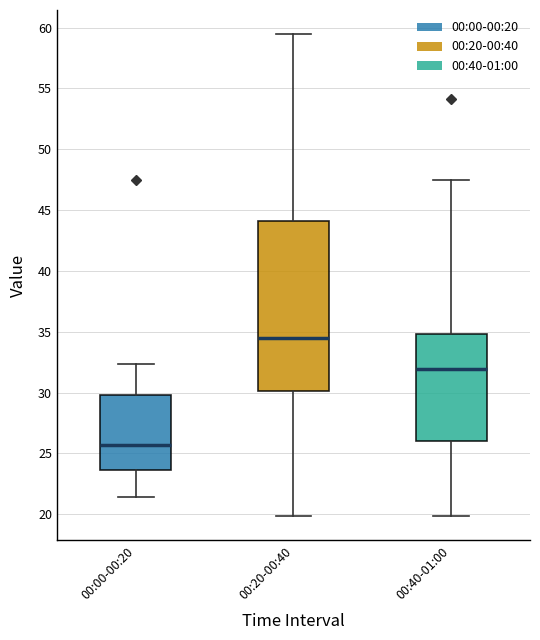

Reading left to right, read every box against the y-axis: the position of its median line, the range the box covers, and the ends of its whiskers. The values are not printed on the chart, so give them approximately, as read against the axis.

00:00-00:20: median 25.5, box 23.5 to 30.0, whiskers 21.5 to 32.5
00:20-00:40: median 34.5, box 30.0 to 44.0, whiskers 20.0 to 59.5
00:40-01:00: median 32.0, box 26.0 to 35.0, whiskers 20.0 to 47.5